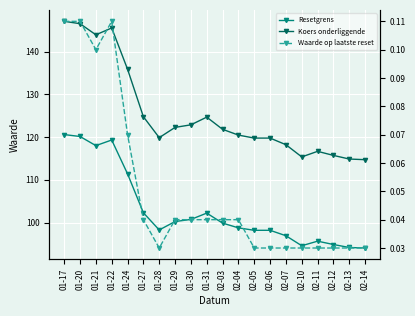

Which series changed the most between 01-17 and 02-12?

Koers onderliggende